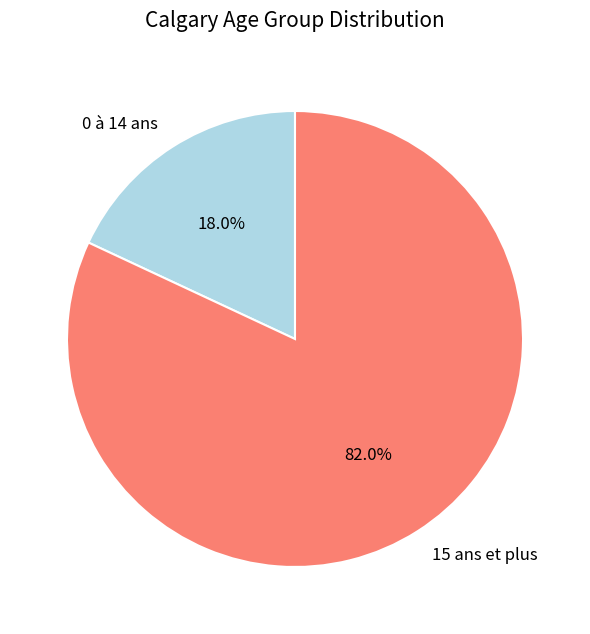

What percentage do 15 ans et plus and 0 à 14 ans together represent?

100.0%